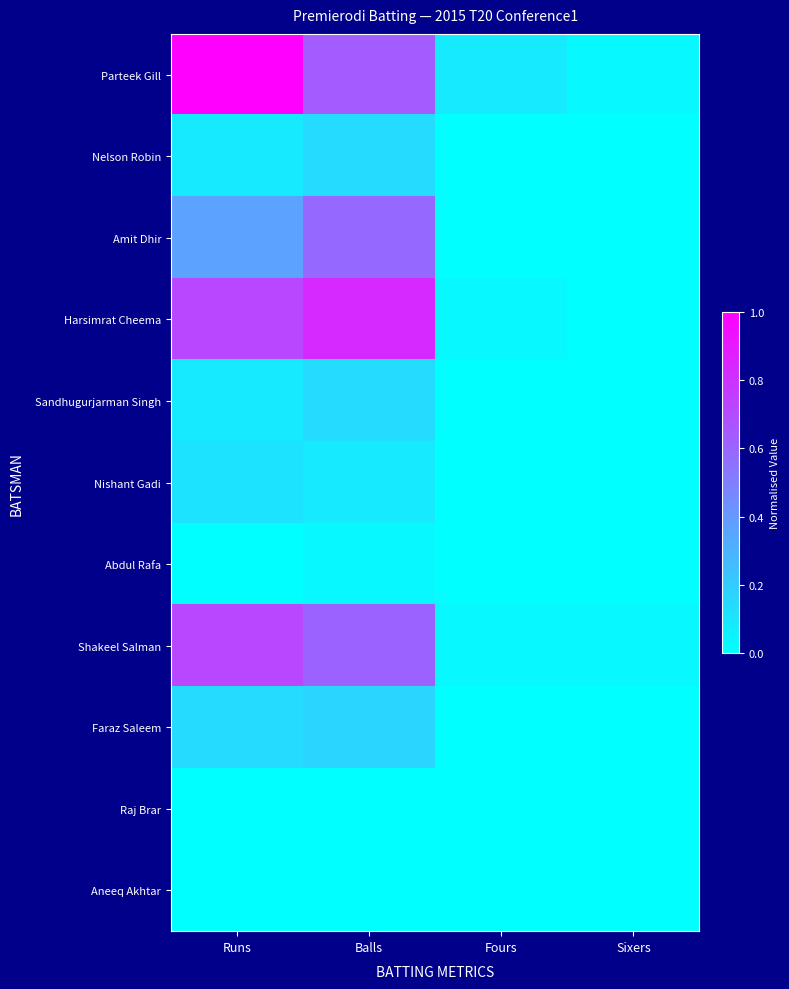

Between Fours and Runs, which is larger?

Runs